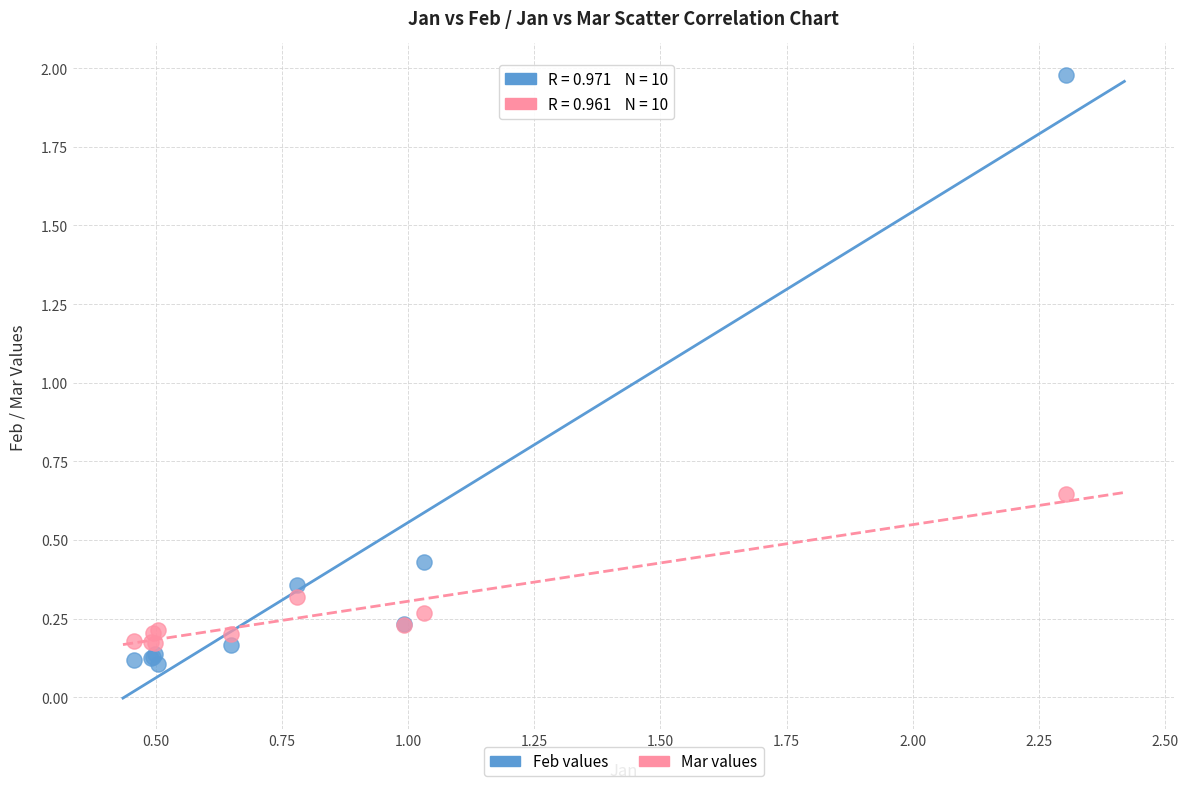

What is the X range (max minus min) for the scatter plot?

1.8